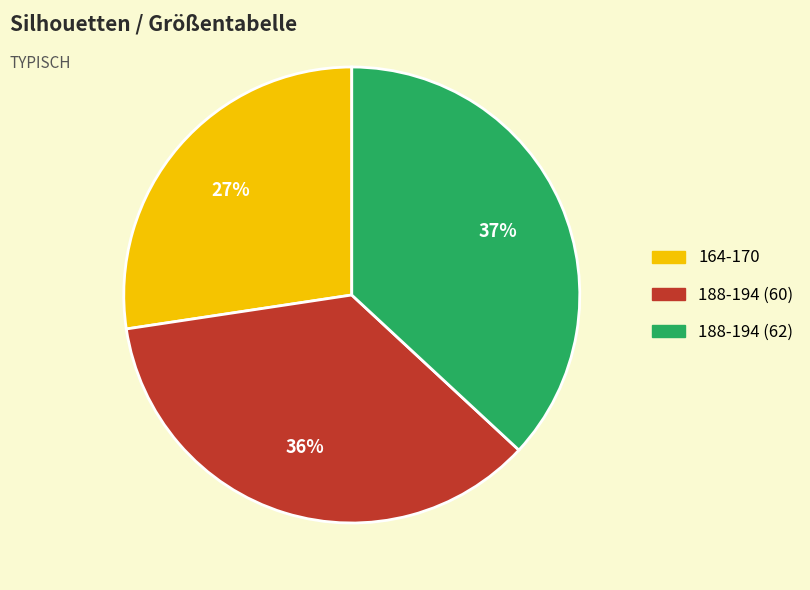

To the nearest percent, what percentage of the pie is 188-194 (62)?

37%